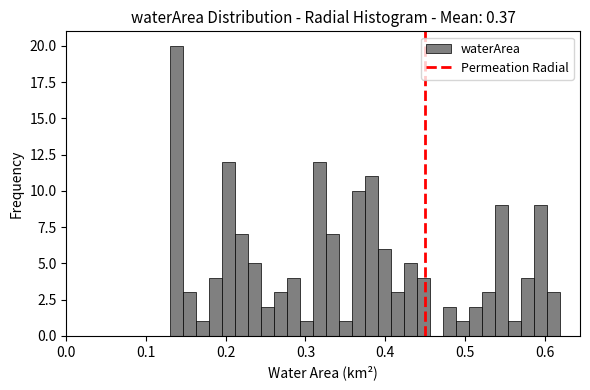

Read against the x-axis, roughly where is the centre of the tallest bar?

0.14